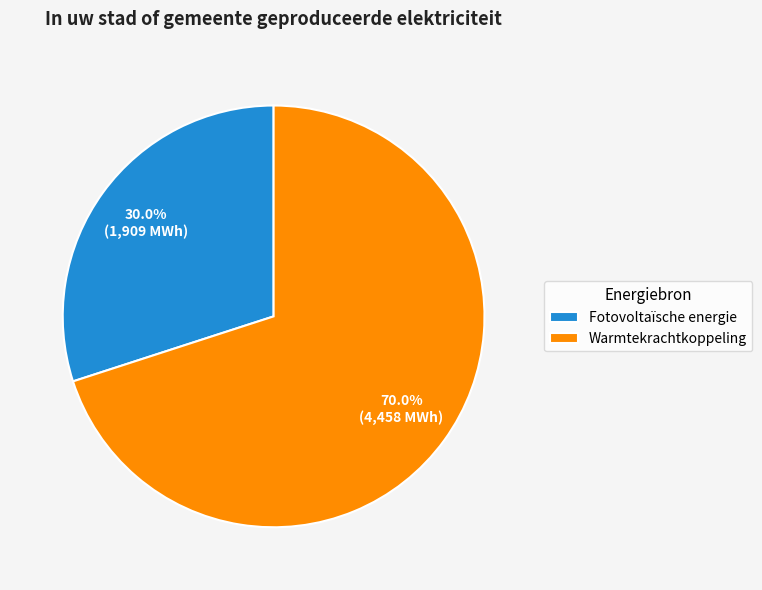

How many segments does this pie chart have?

2